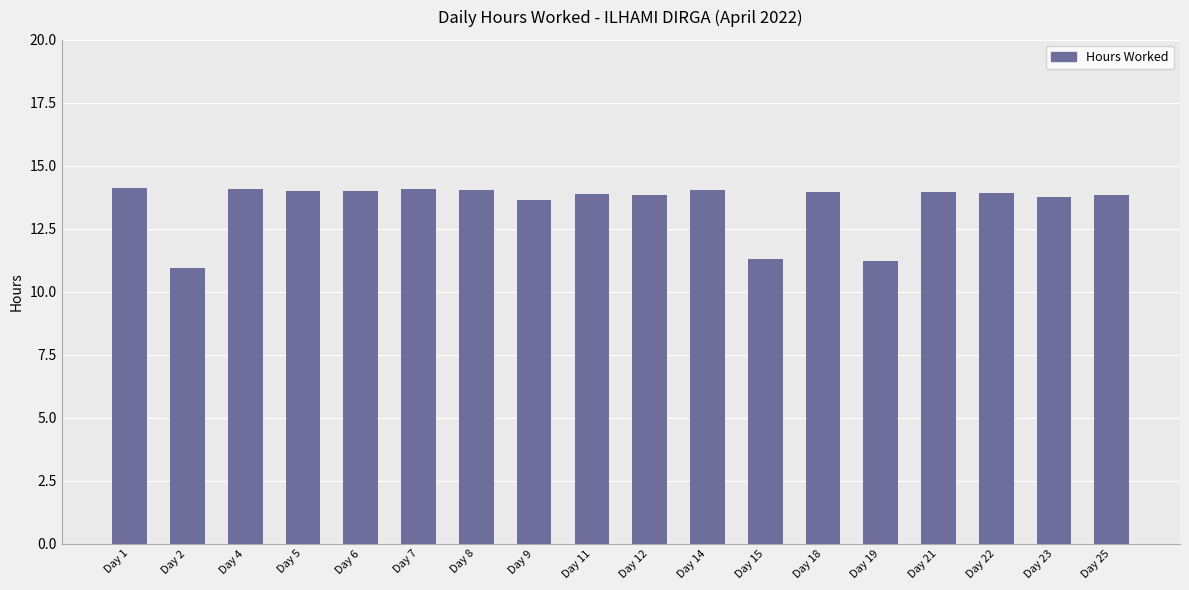

What is the difference between the maximum and second lowest values?

2.9